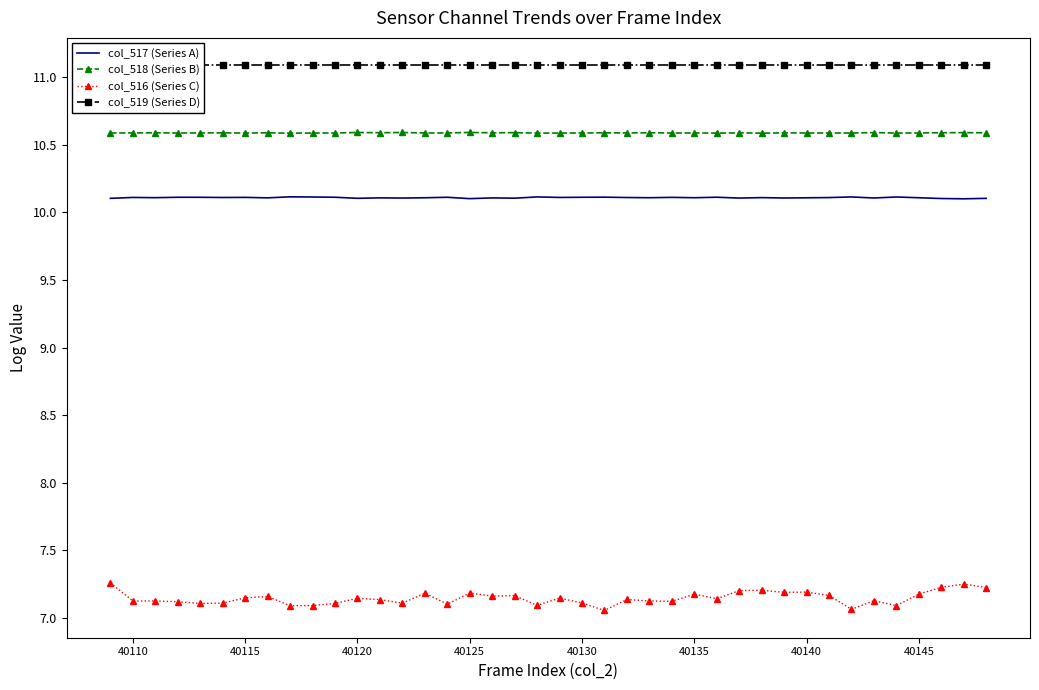

Is it true that col_517 (Series A) equals 4.6 at 40140?

False